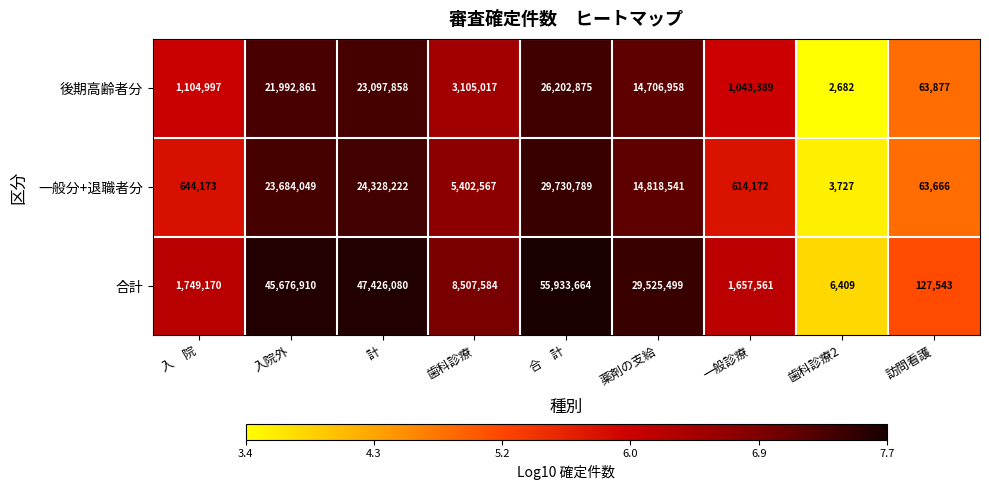

List the series in order of their peak value, lowest first.

後期高齢者分, 一般分+退職者分, 合計